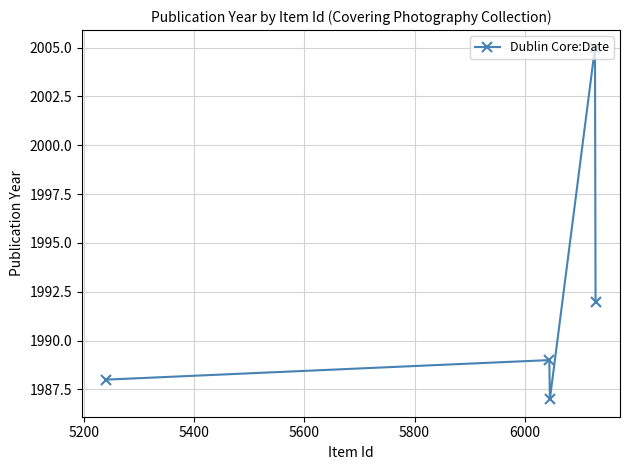

What is the value of the 1st point from the left?

1988